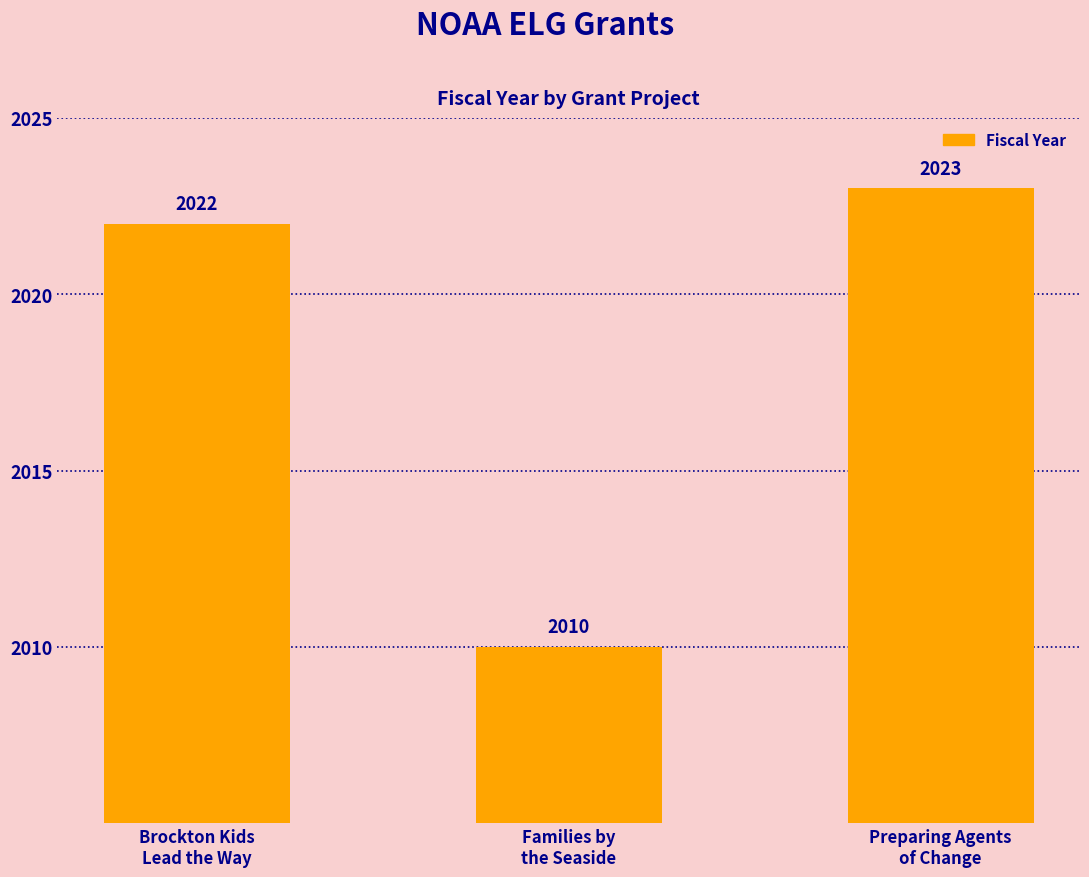

How many data points does each series have?

3